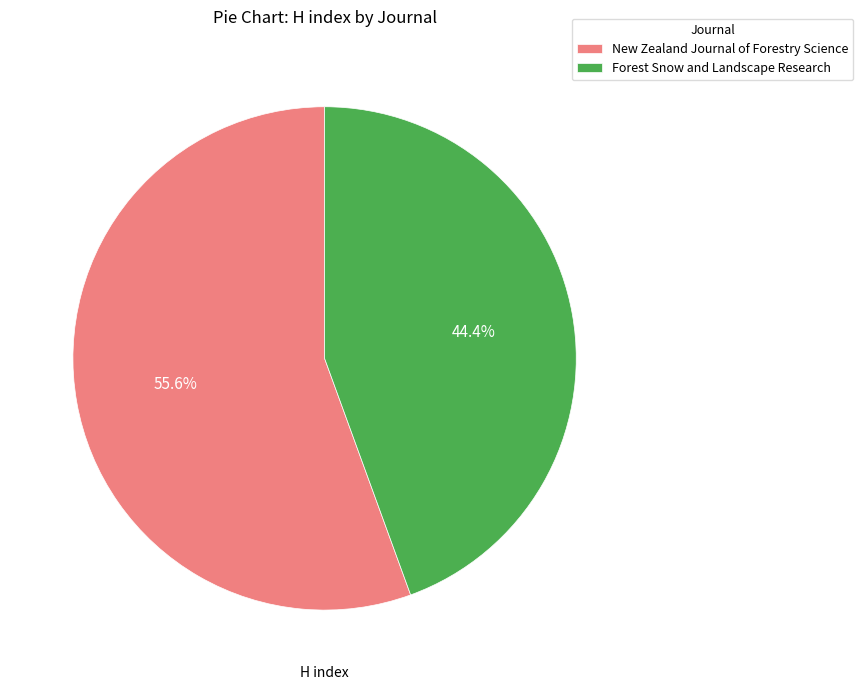

Combined, what portion of the pie is Forest Snow and Landscape Research and New Zealand Journal of Forestry Science?

100.0%